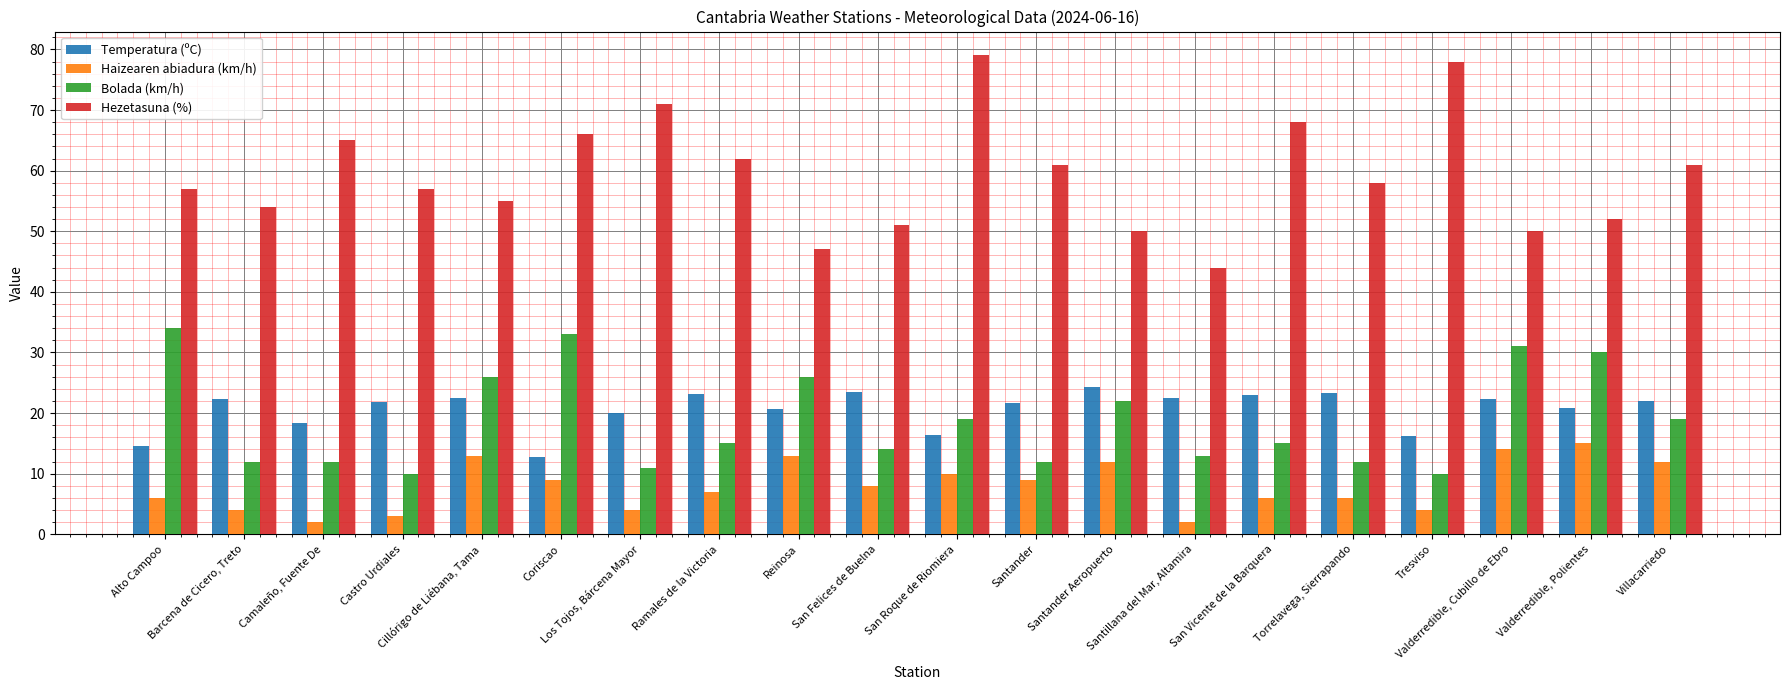

What is the difference between the maximum and minimum values in the Bolada (km/h) series?

24.0